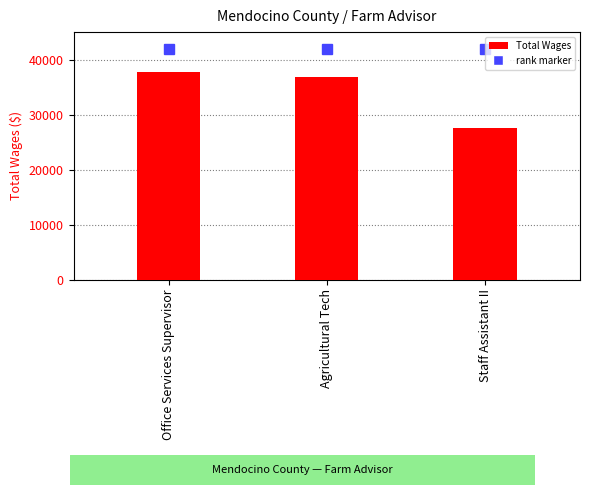

What is the maximum value shown in the chart?

37839